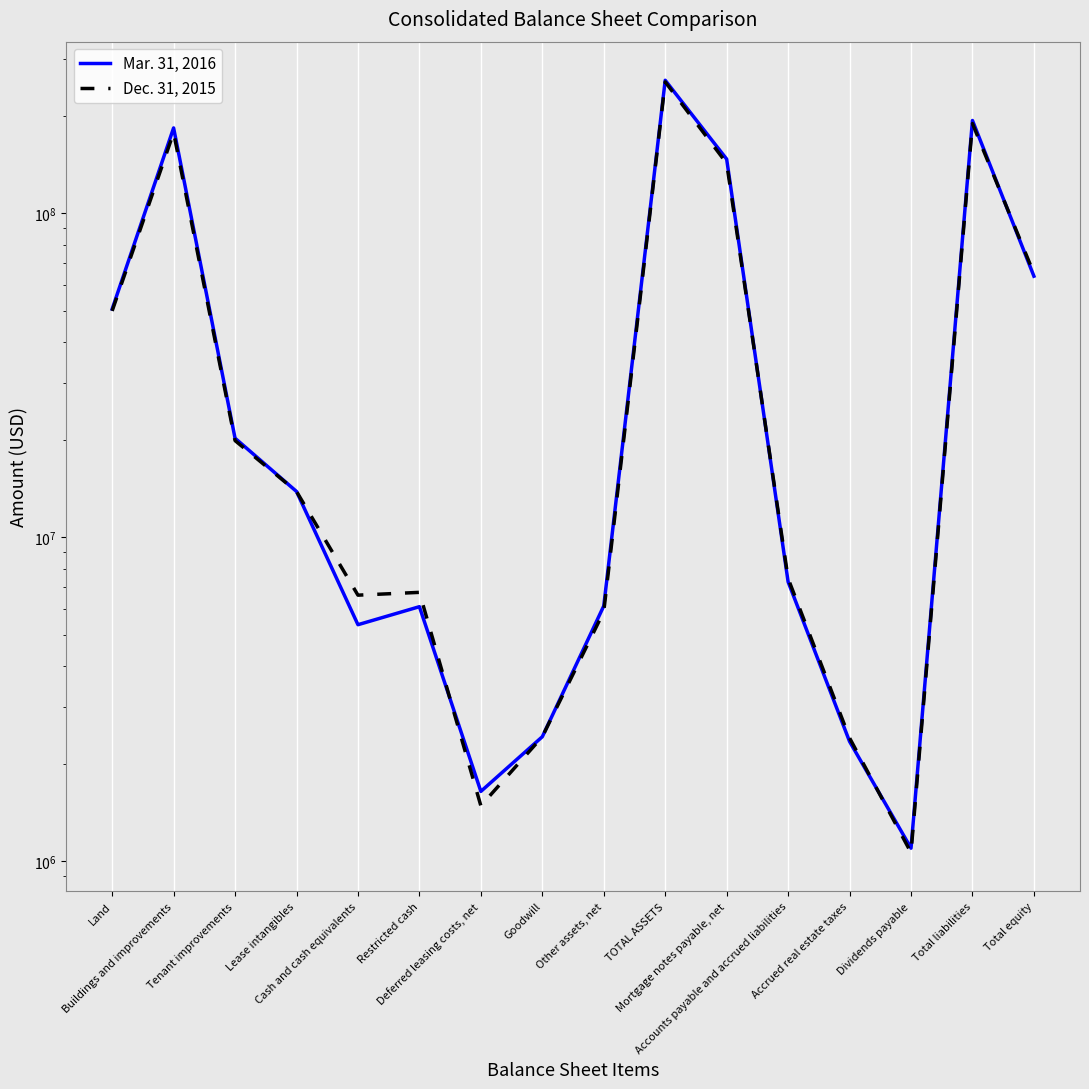

What is the label of the 5th point from the left?

Cash and cash equivalents